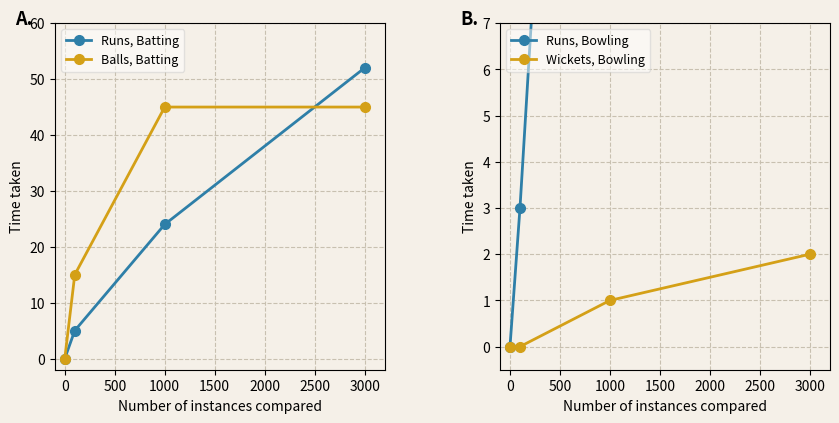

Reading left to right, extract all data points from this chart.

Runs, Batting: 0	5	24	52
Balls, Batting: 0	15	45	45
Runs, Bowling: 0	3	35	43
Wickets, Bowling: 0	0	1	2